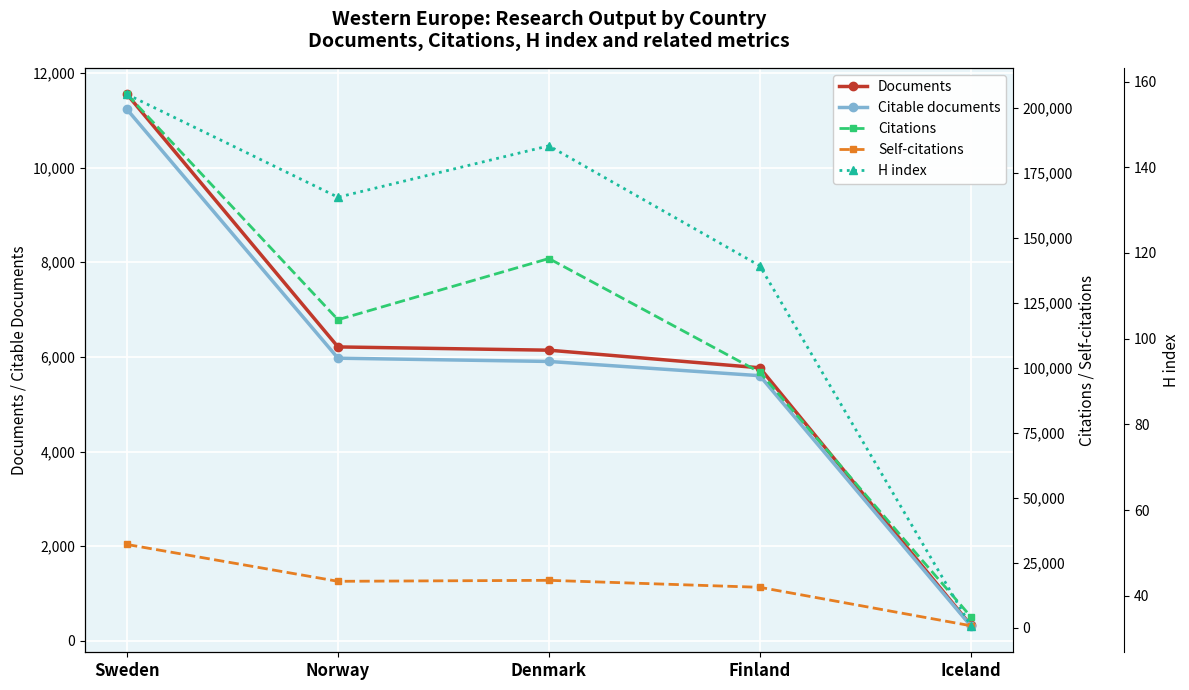

Which category has the highest value in the H index series?

Sweden